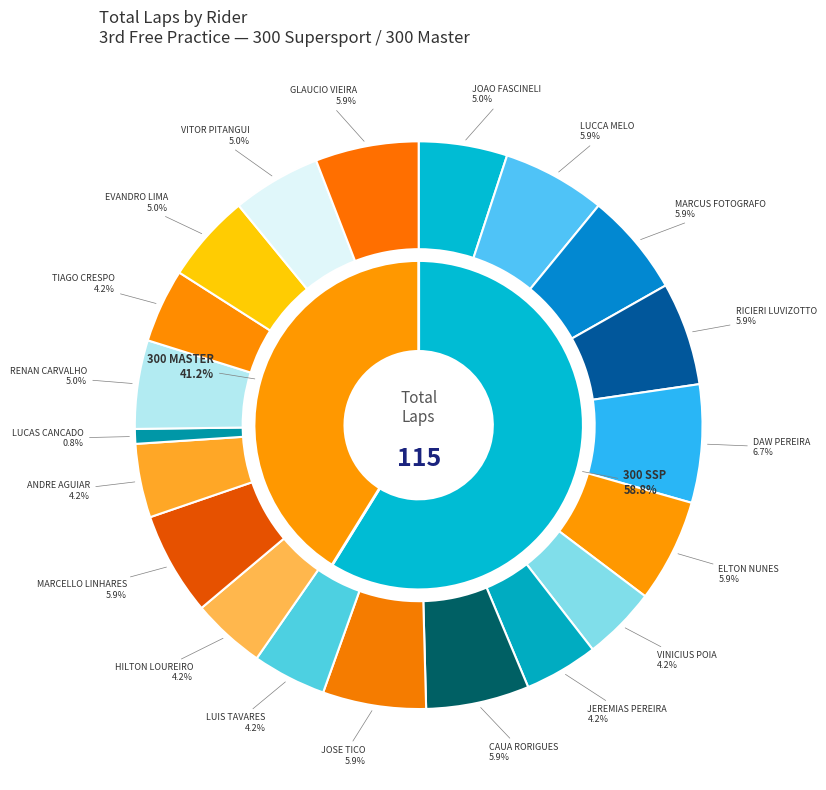

What is the ratio of the value at LUCAS CANCADO to the value at RENAN CARVALHO?

0.2